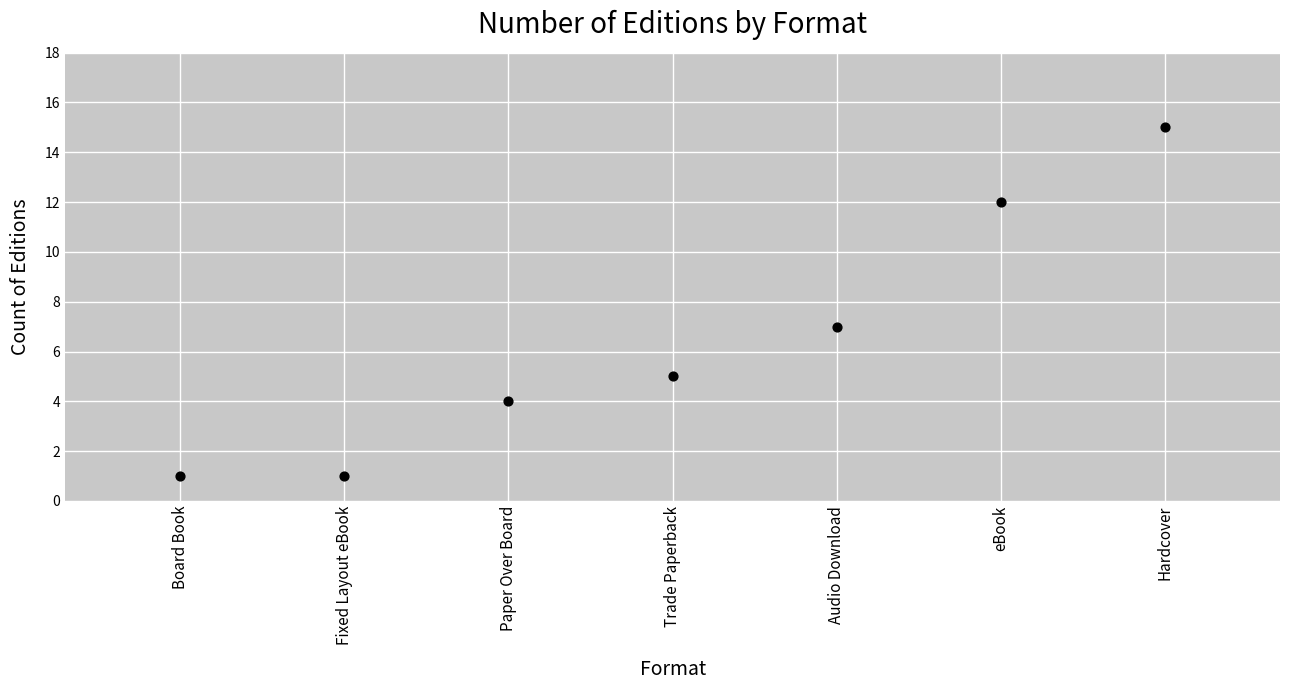

What Y value in the scatter plot is closest to 8?

7